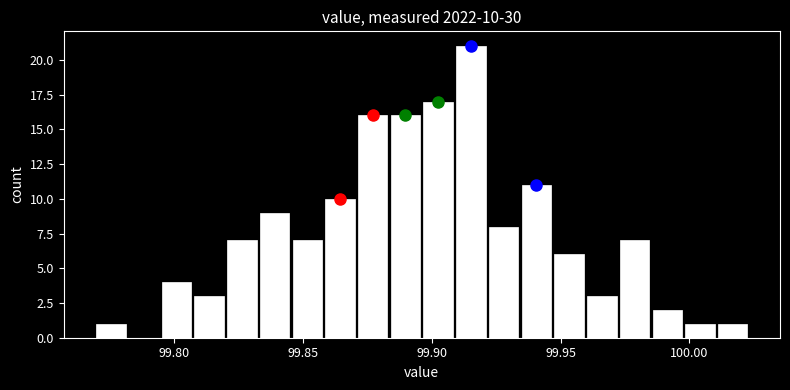

Read against the x-axis, roughly where is the centre of the tallest bar?

99.915